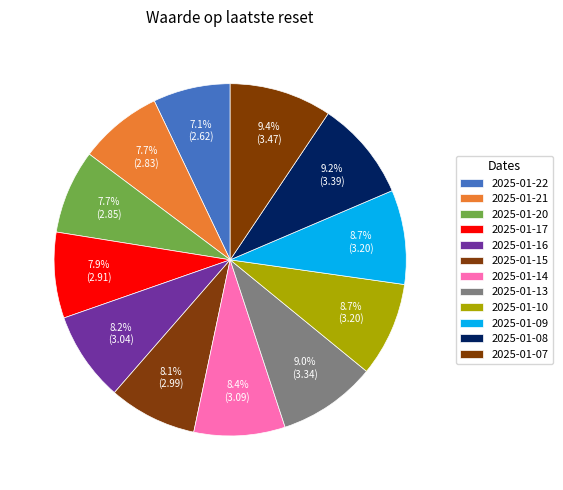

Rank the categories by value from lowest to highest.

2025-01-22, 2025-01-21, 2025-01-20, 2025-01-17, 2025-01-15, 2025-01-16, 2025-01-14, 2025-01-10, 2025-01-09, 2025-01-13, 2025-01-08, 2025-01-07